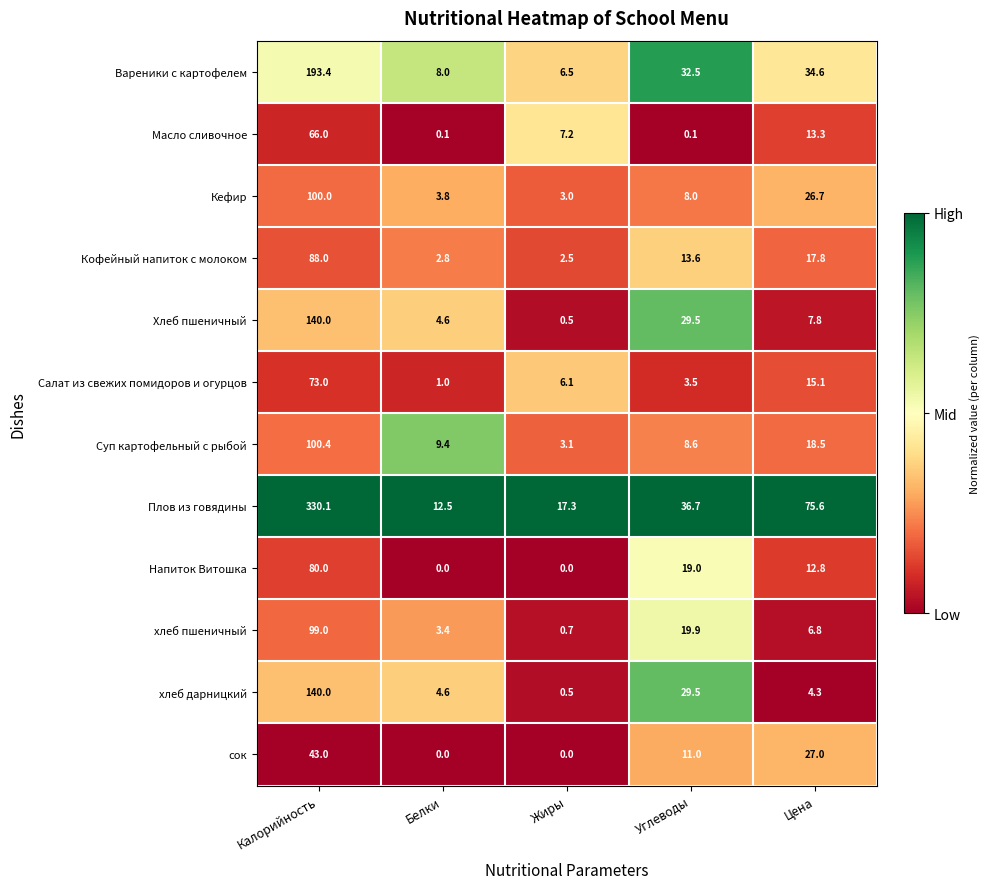

What is the spread (max minus min) of values at Жиры?

17.3